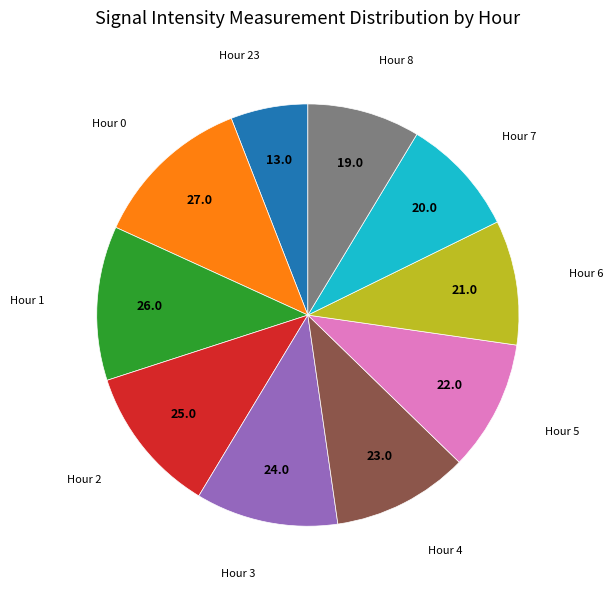

Does any single category account for the majority?

No